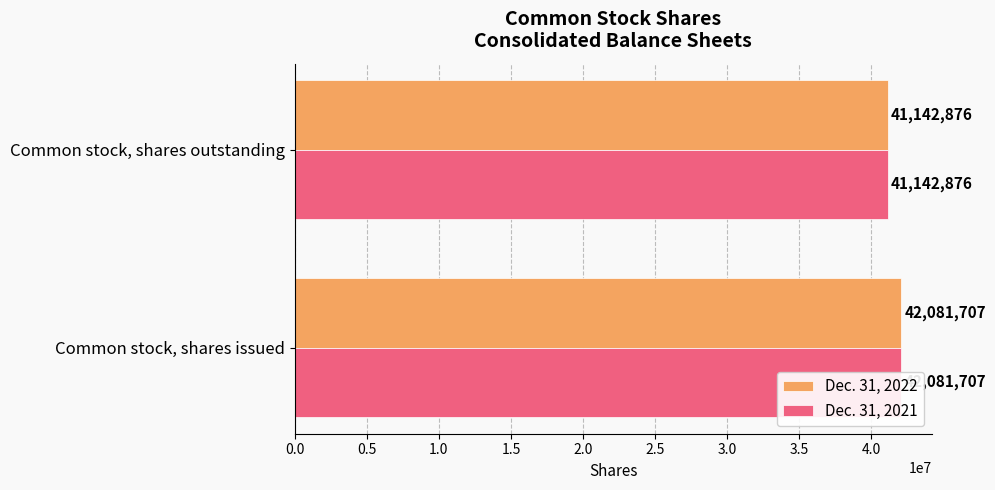

Does the chart contain any negative values?

No